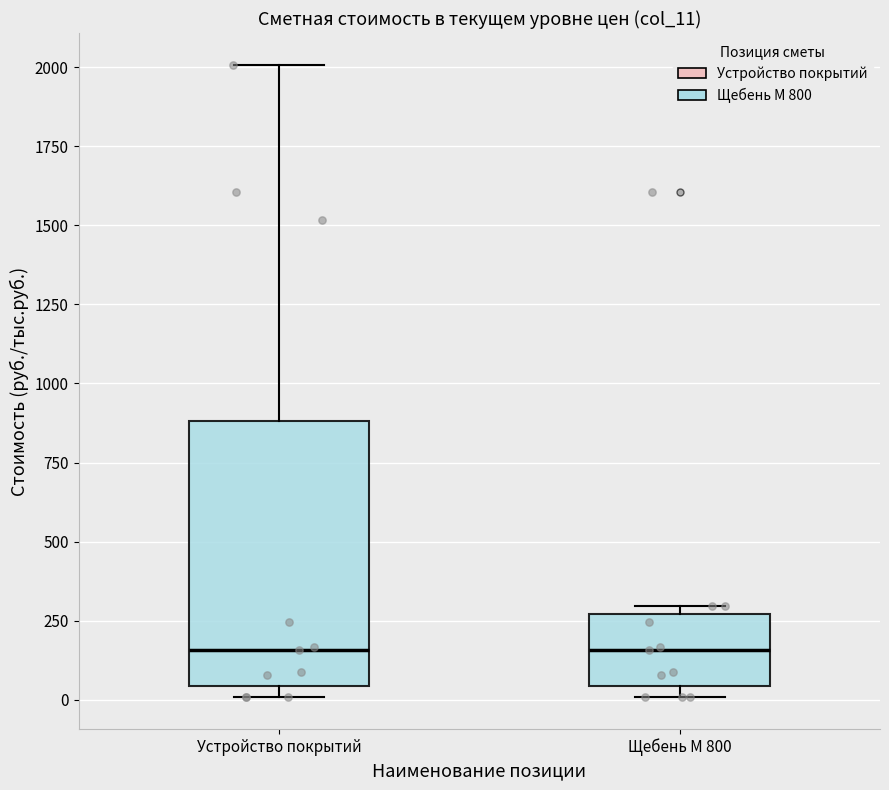

Reading left to right, transcribe this box plot: for each box, give where its median line is, the range the box spans, and where its two whiskers end, as read against the y-axis. The values are not printed on the chart, so give them approximately, as read against the axis.

Устройство покрытий: median 150, box 50 to 900, whiskers 0 to 2000
Щебень М 800: median 150, box 50 to 250, whiskers 0 to 300